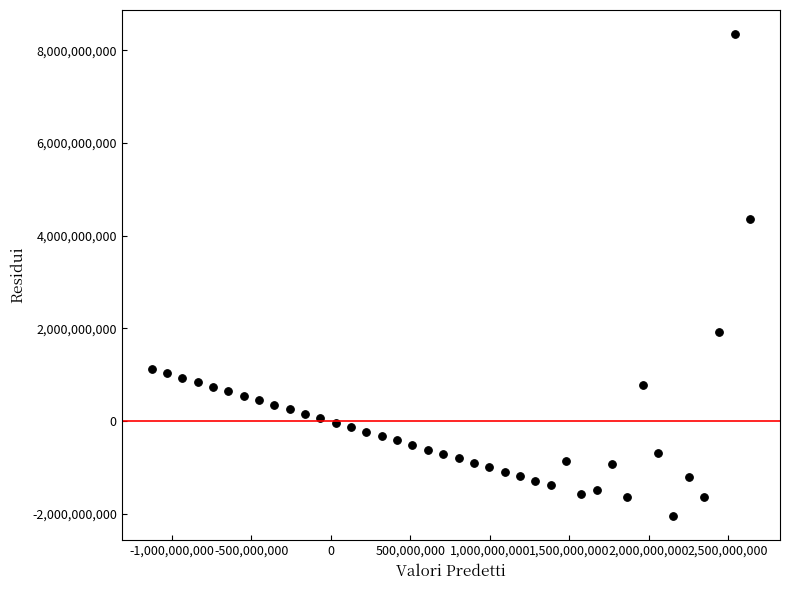

What is the range of X values (max minus min)?

3764940071.0